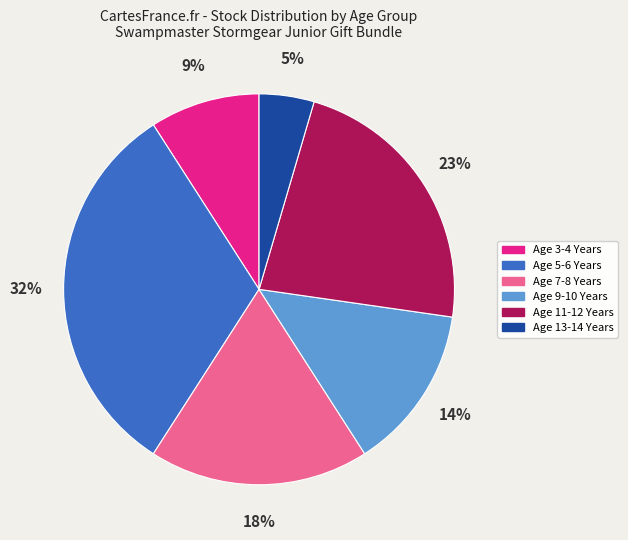

Do Age 13-14 Years and Age 9-10 Years together represent more than half of the pie?

No